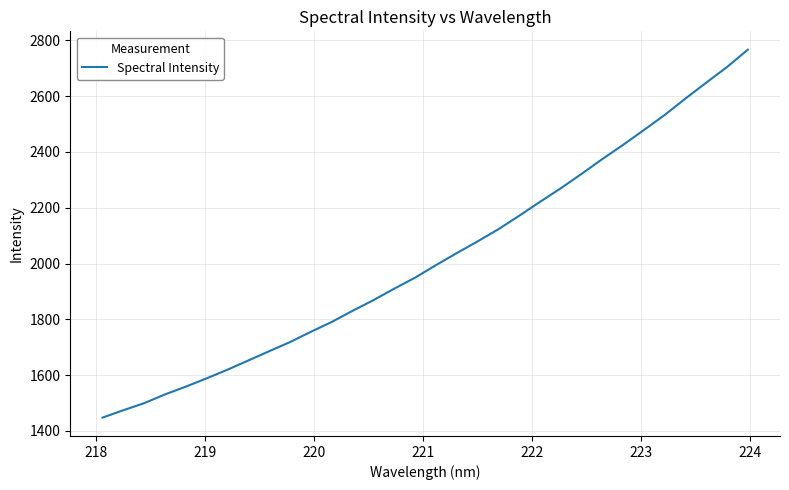

What is the difference between the maximum and minimum values?

1318.5